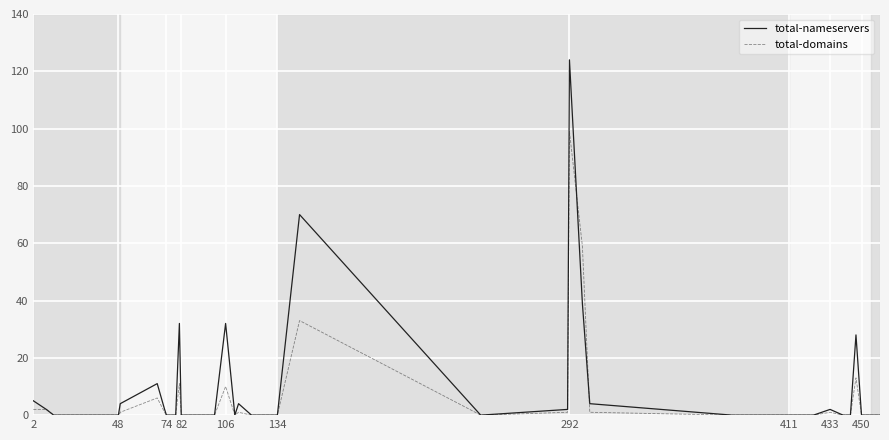

Rank the series by their maximum value, from lowest to highest.

total-domains, total-nameservers